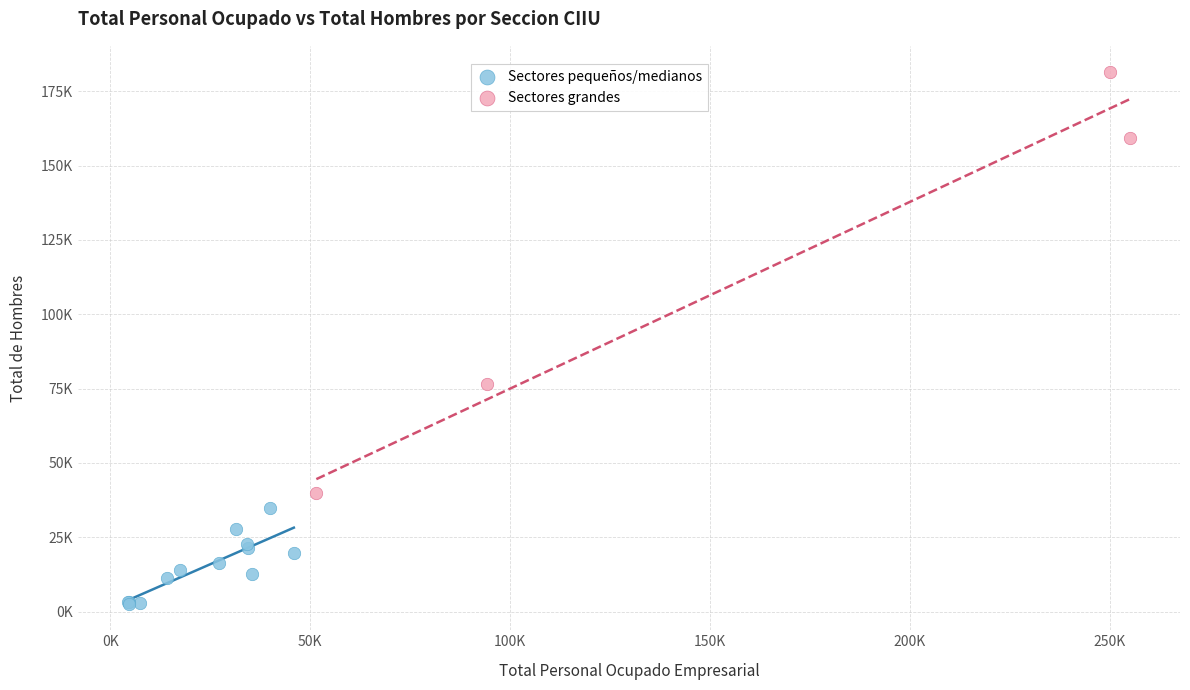

Which series reaches the maximum Y coordinate?

Sectores grandes